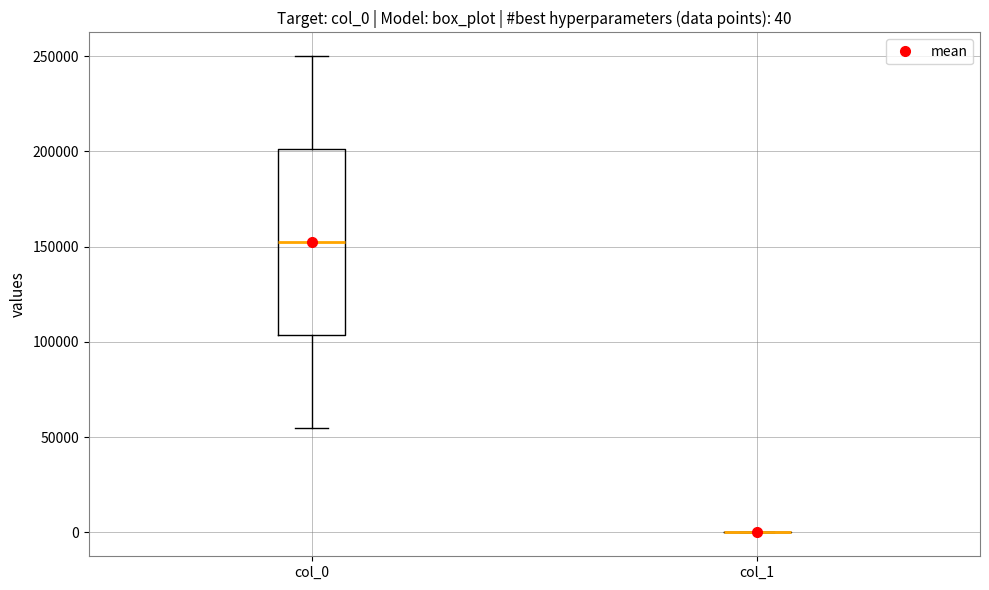

Which box is the tallest, from its lower edge to its upper edge?

col_0